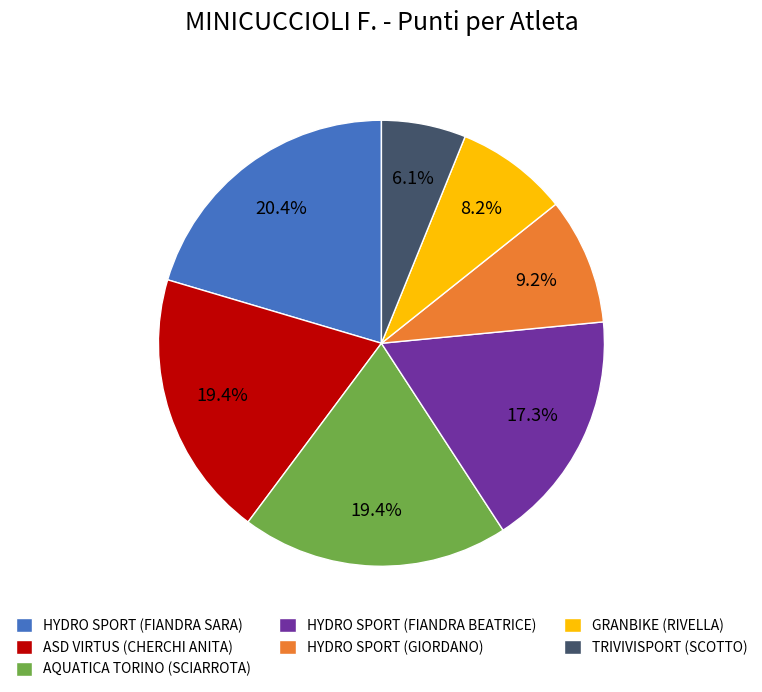

Between HYDRO SPORT (FIANDRA BEATRICE) and HYDRO SPORT (GIORDANO), which is larger?

HYDRO SPORT (FIANDRA BEATRICE)